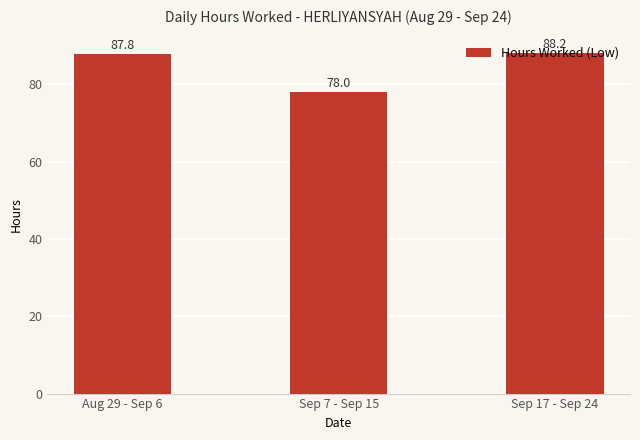

Read the value at Aug 29 - Sep 6.

87.8